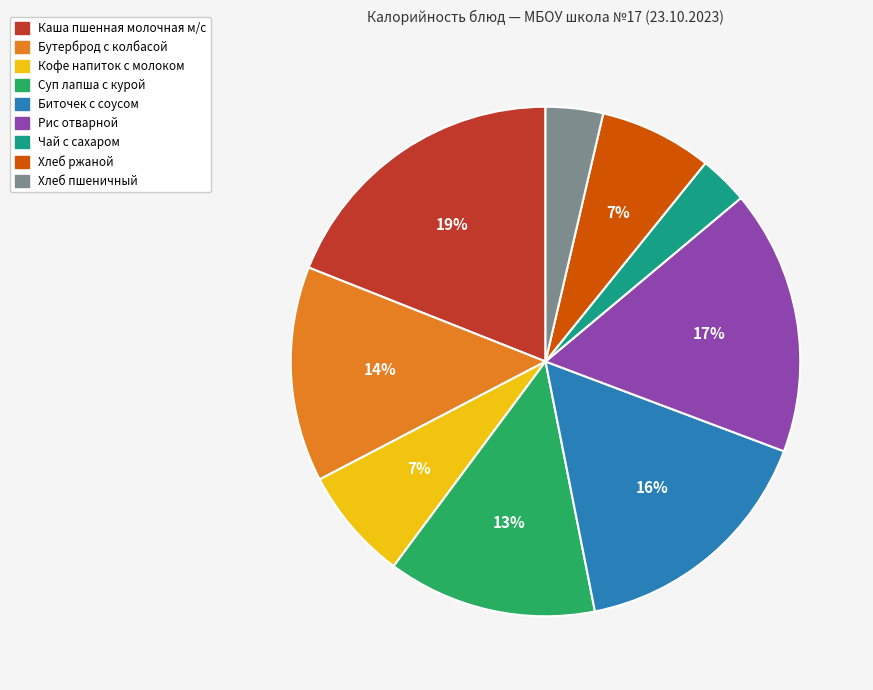

Which slice is the largest?

Каша пшенная молочная м/с